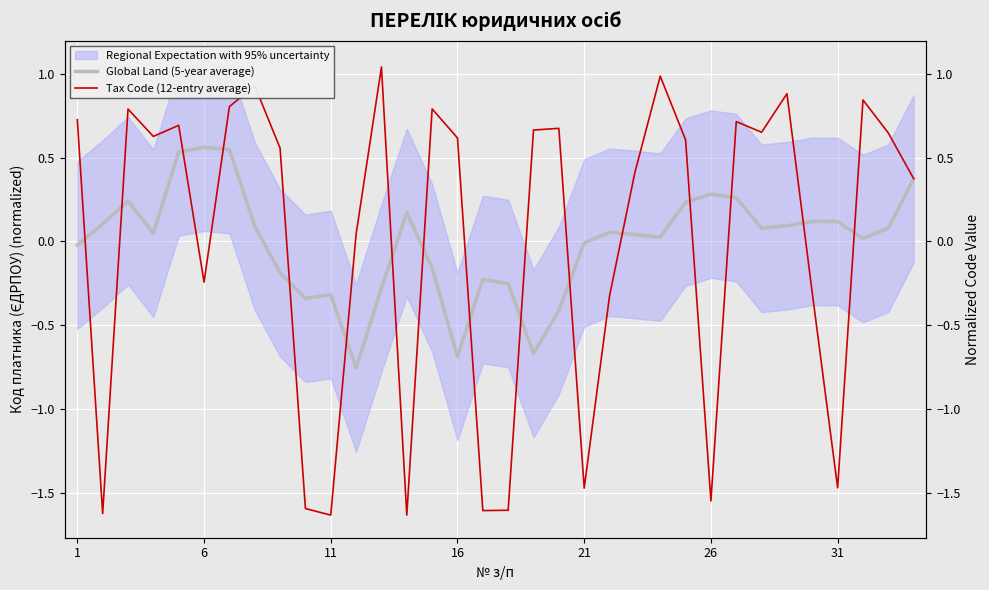

How many times do Tax Code (12-entry average) and Global Land (5-year average) cross each other?

16